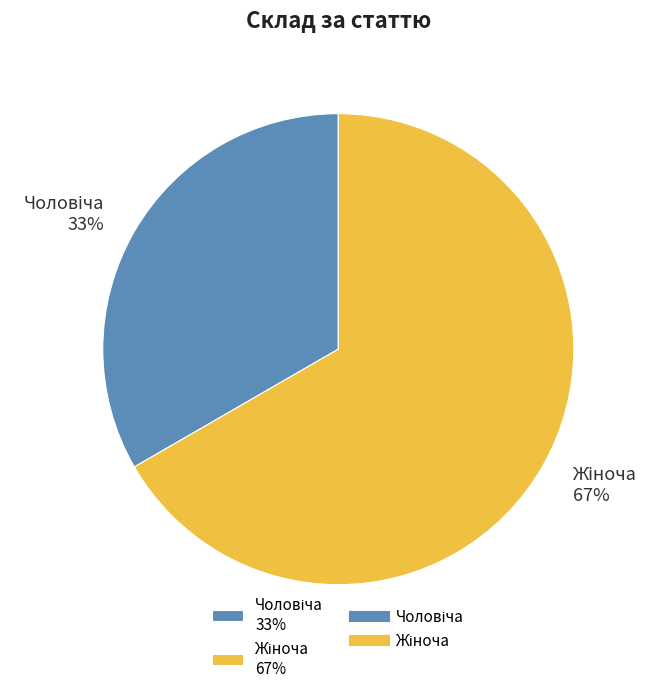

Is there any slice that represents more than half of the pie?

Yes